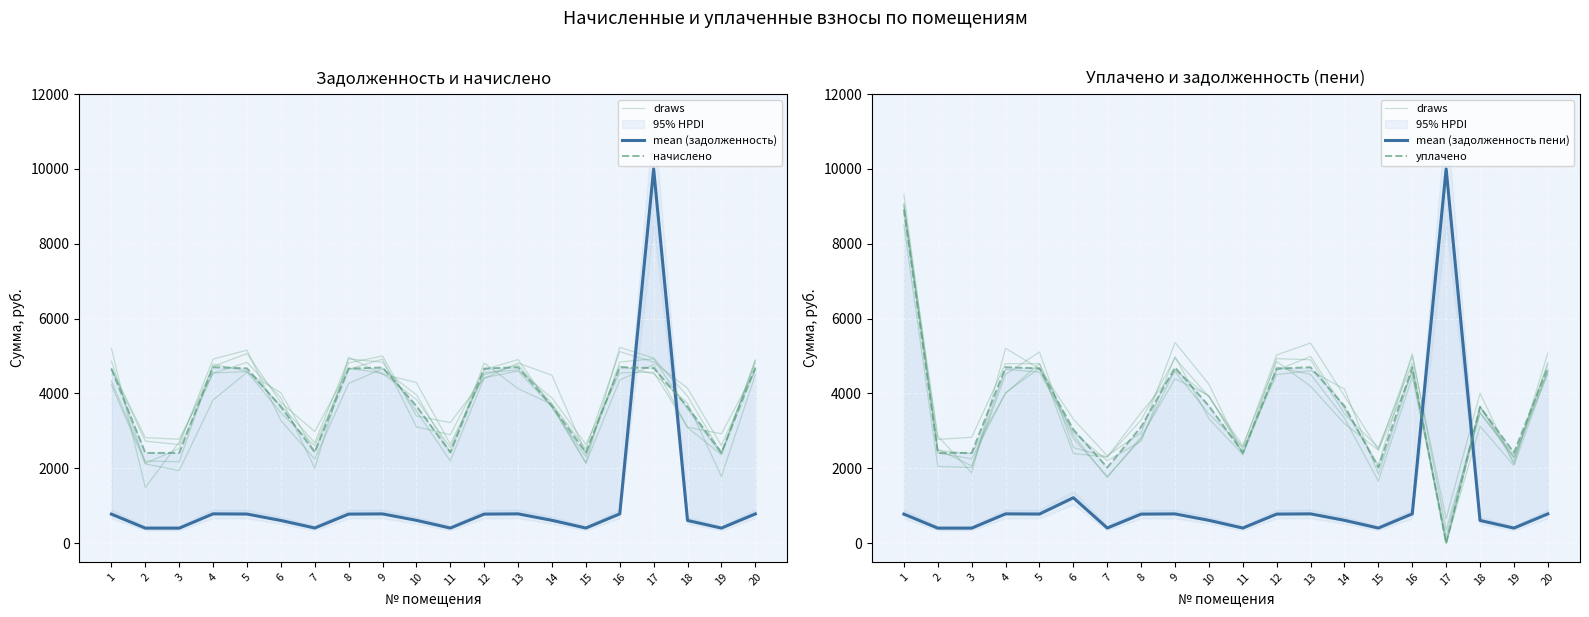

What is the approximate value of mean (задолженность пени) at 12?

777.6